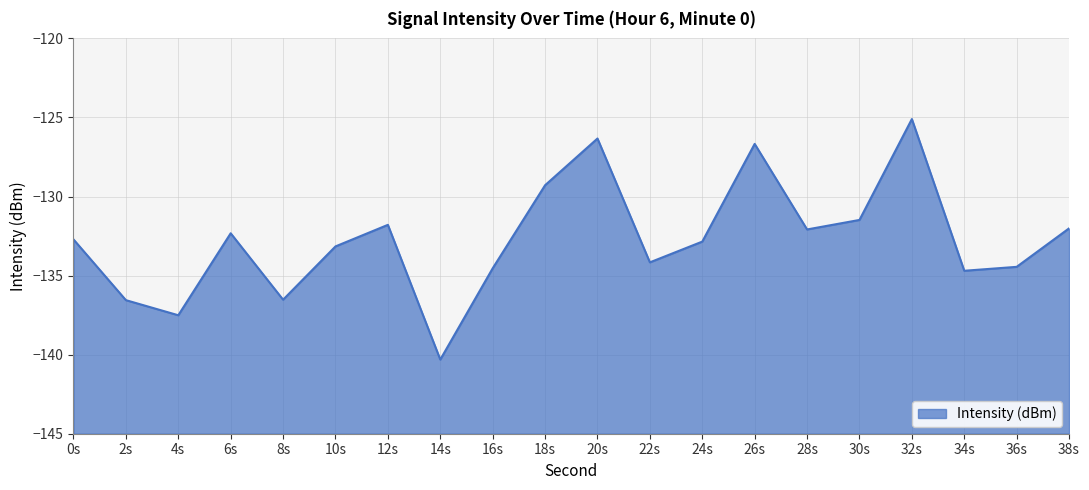

Reading left to right, what are all the values shown in this chart?

-132.7	-136.6	-137.5	-132.3	-136.5	-133.2	-131.8	-140.3	-134.5	-129.3	-126.3	-134.2	-132.9	-126.7	-132.1	-131.5	-125.1	-134.7	-134.4	-132.0